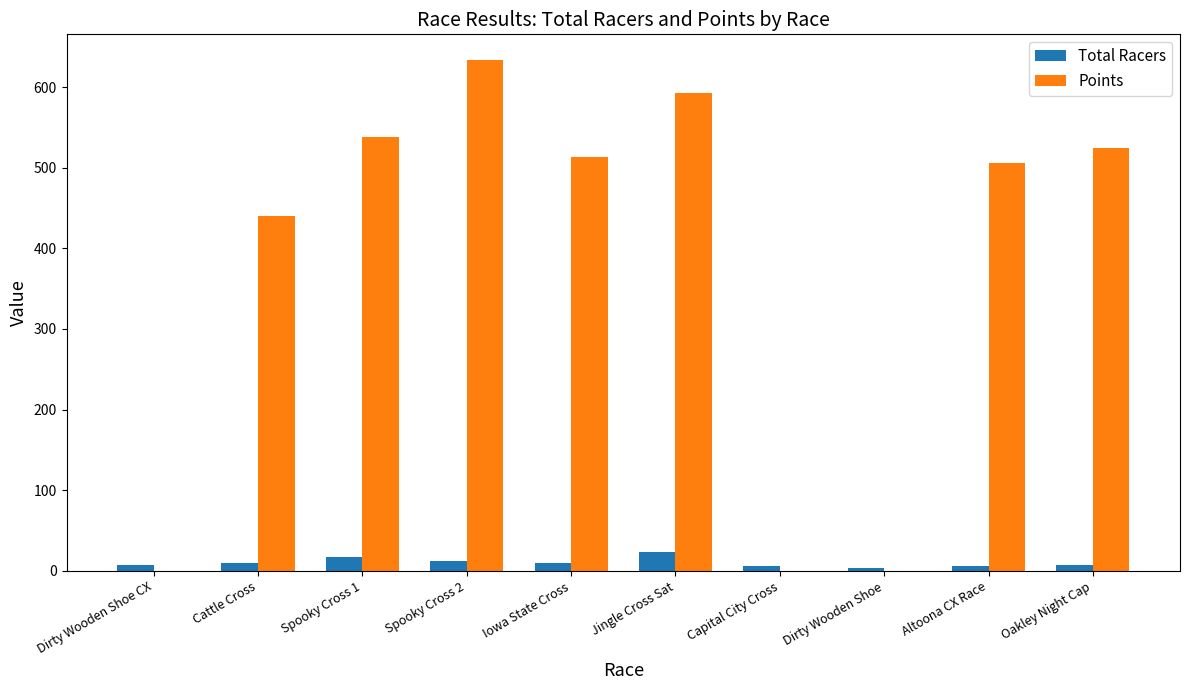

What is the greatest value displayed?

633.8